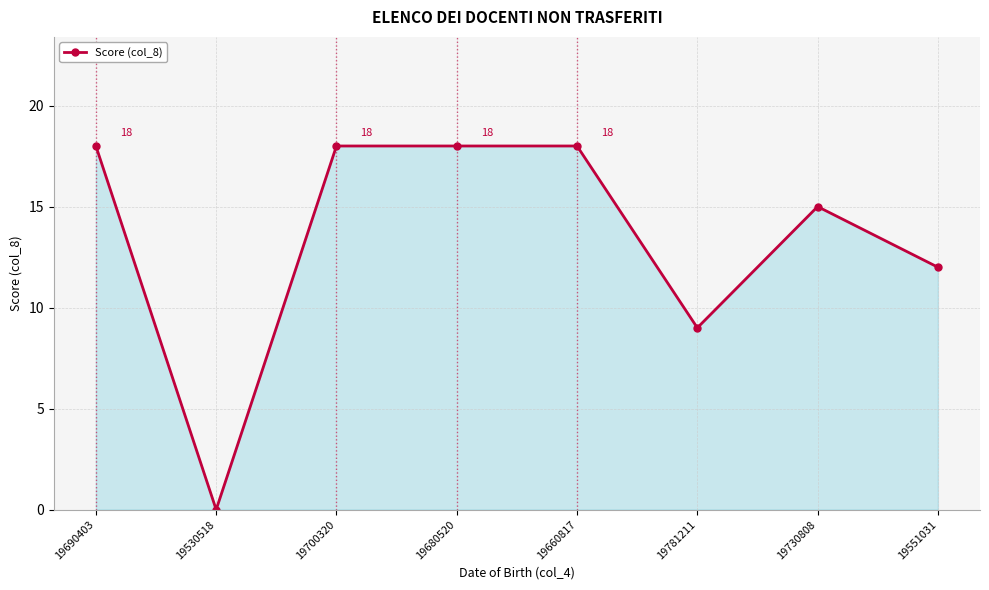

Which label corresponds to the smallest value in the chart?

19530518